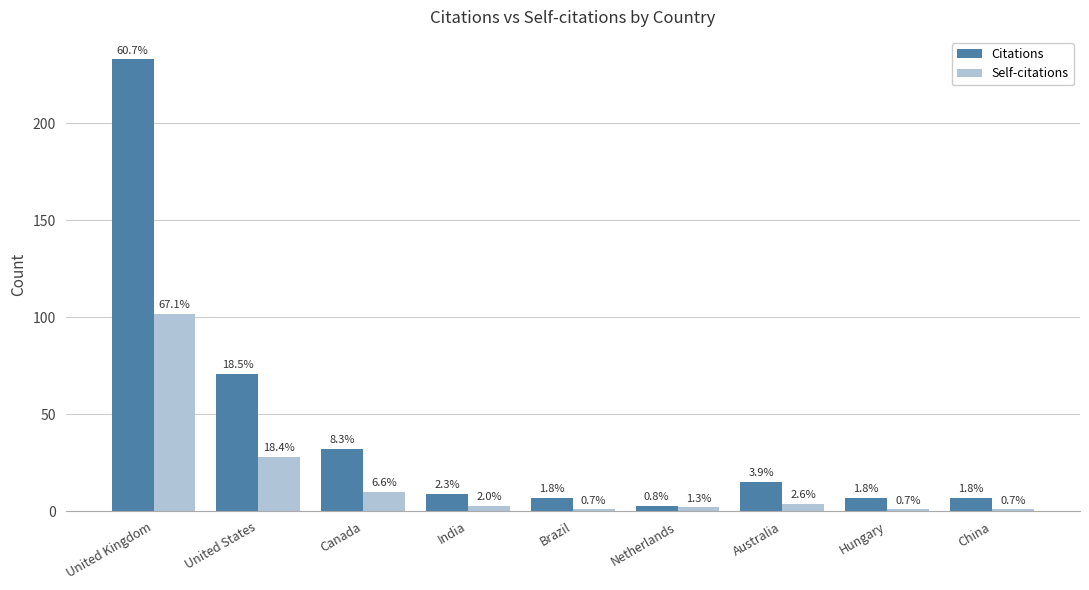

What are all the series names shown in the legend?

Citations, Self-citations